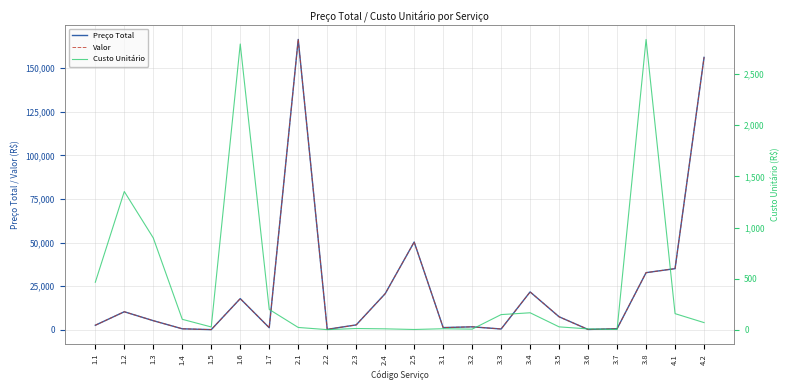

How many lines are shown in the chart?

3